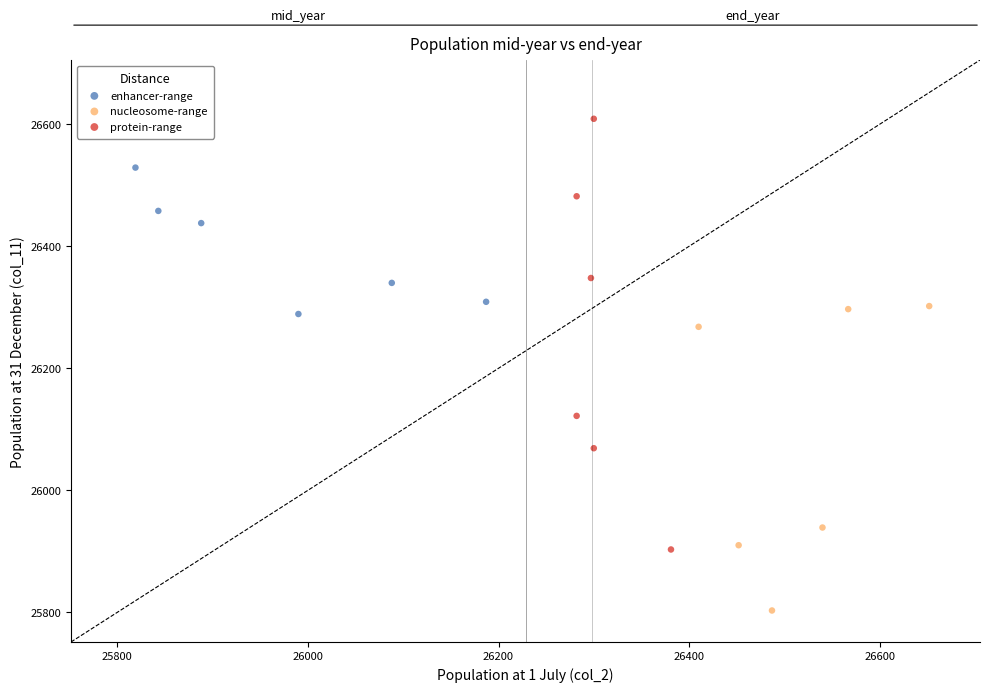

Which series reaches the minimum Y coordinate?

nucleosome-range